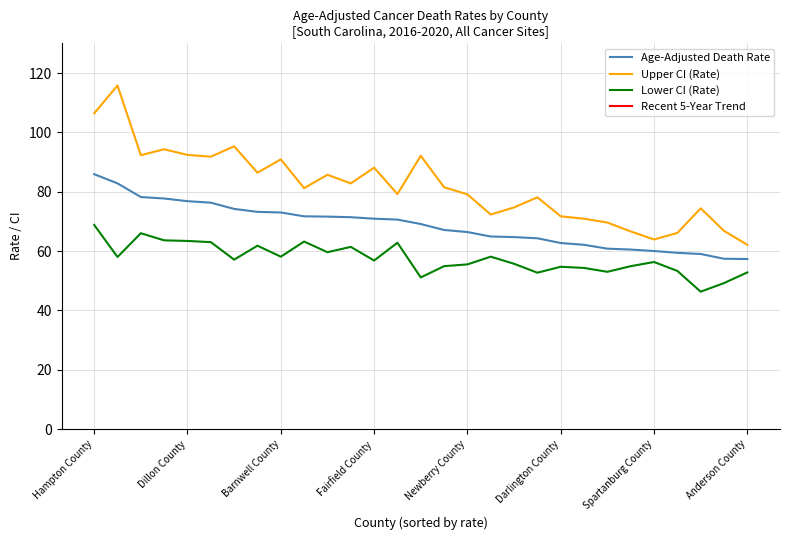

What is the highest value of the Recent 5-Year Trend series?

-0.6